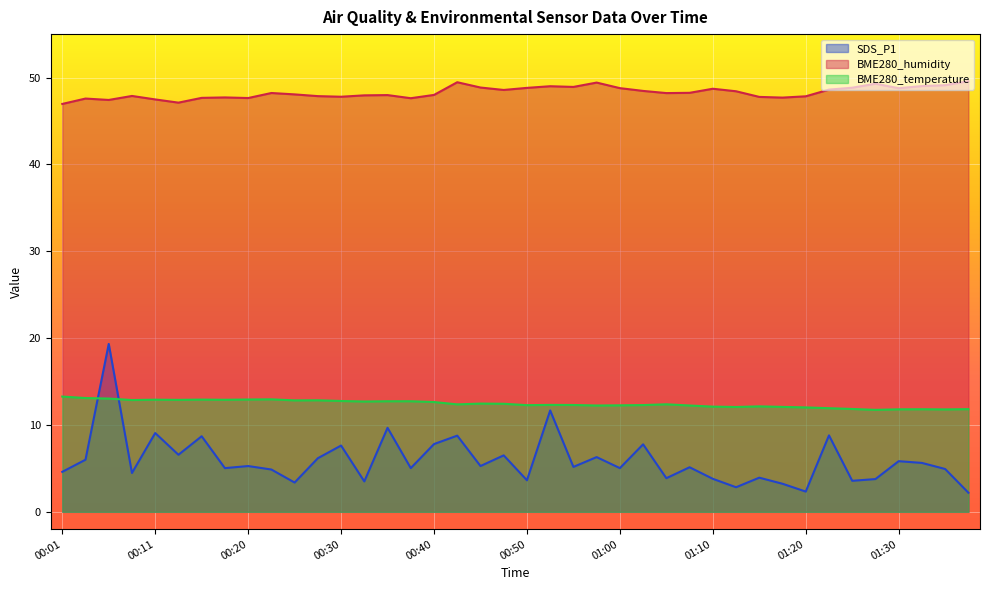

True or false: BME280_temperature has more than 0 points higher than both neighbors.

True